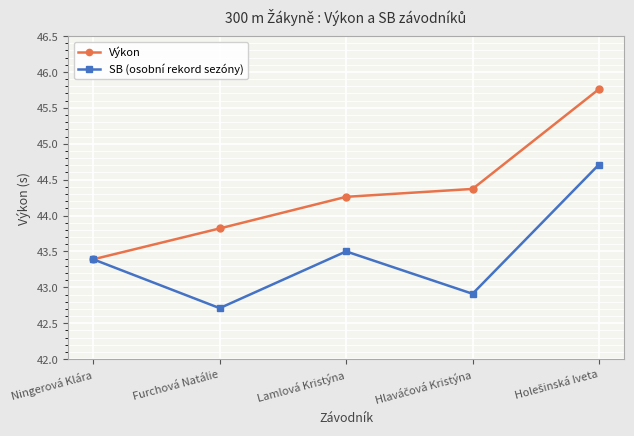

What is the sum of all SB (osobní rekord sezóny) values?

217.2